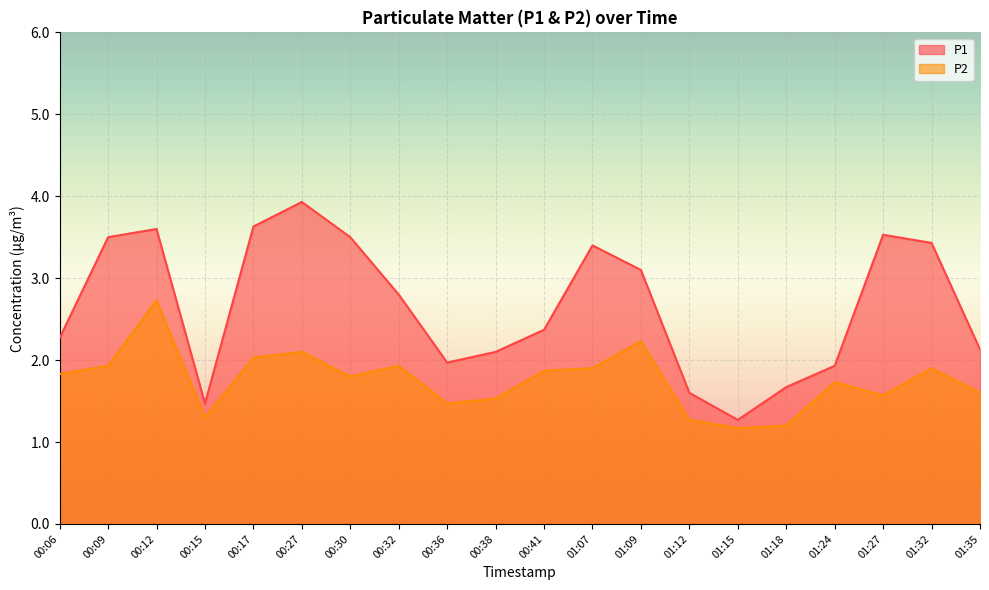

Where does the P1 series first go above 2?

00:06